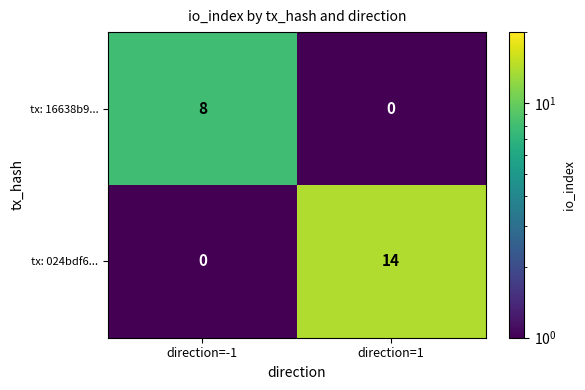

Which series changed the most between direction=-1 and direction=1?

tx: 024bdf6...